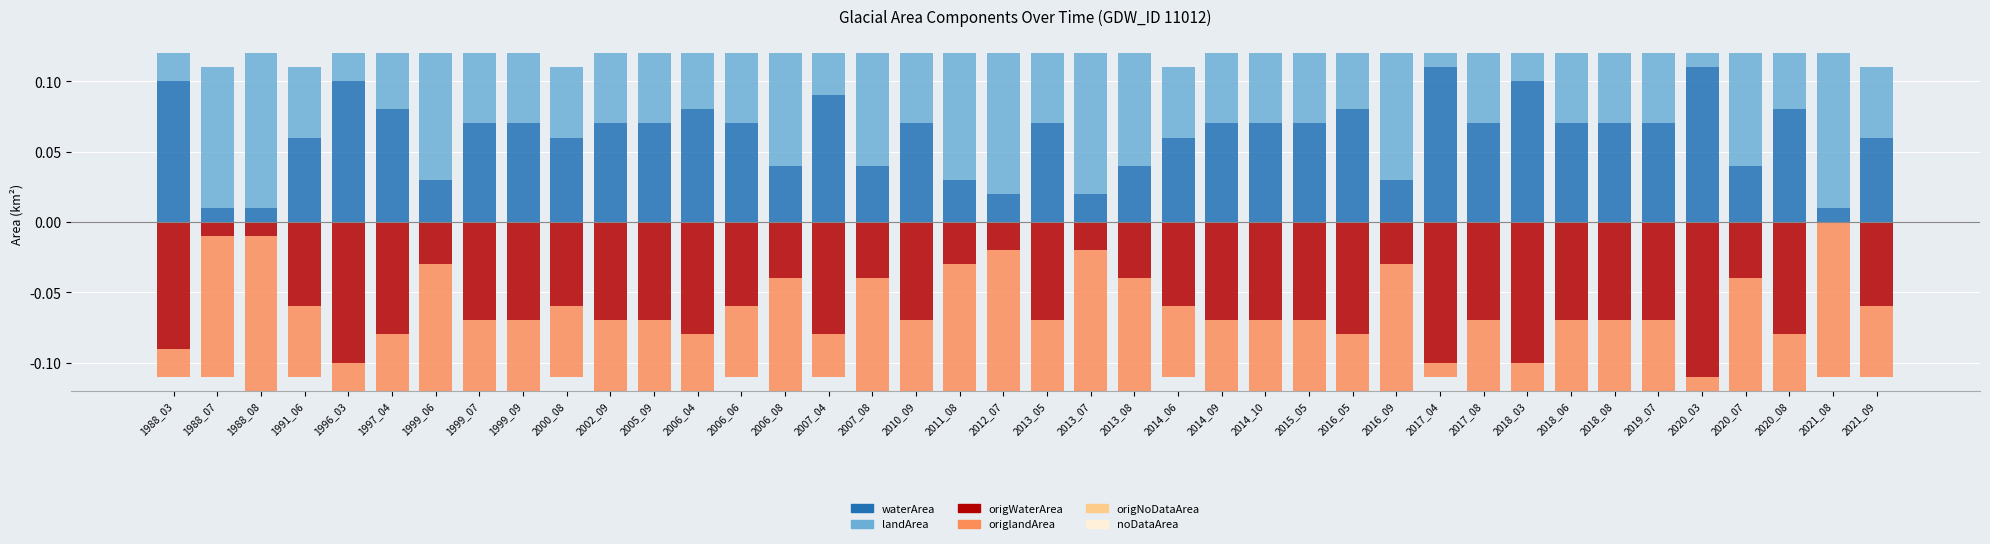

What is the average value of the landArea series?

0.1